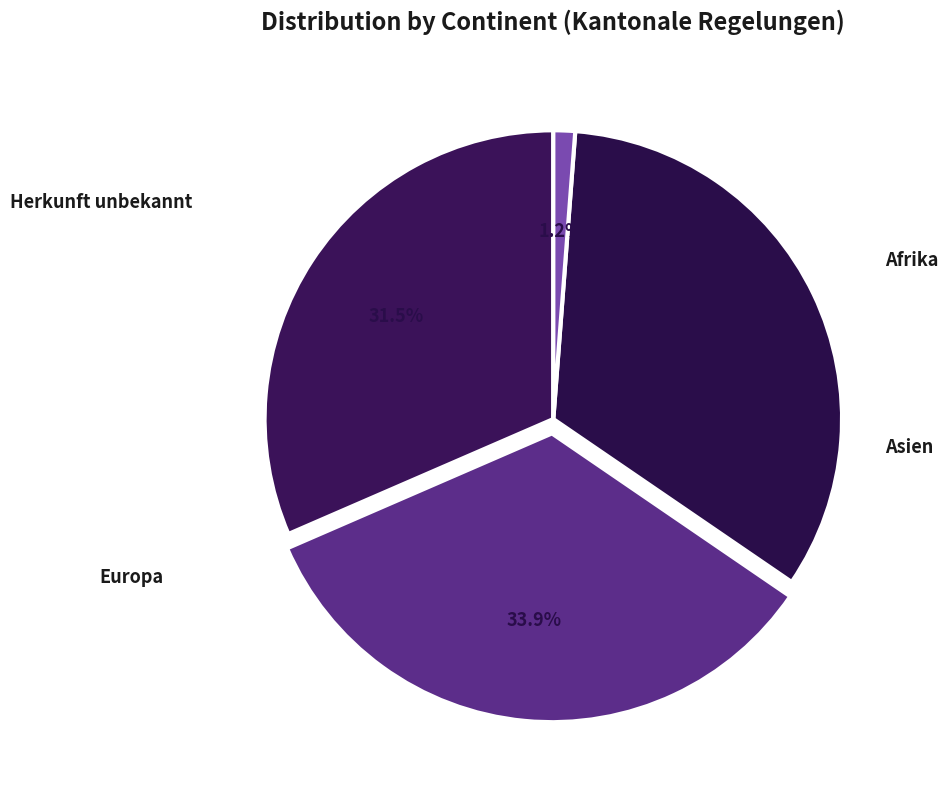

True or false: Asien accounts for 34% of the total.

True